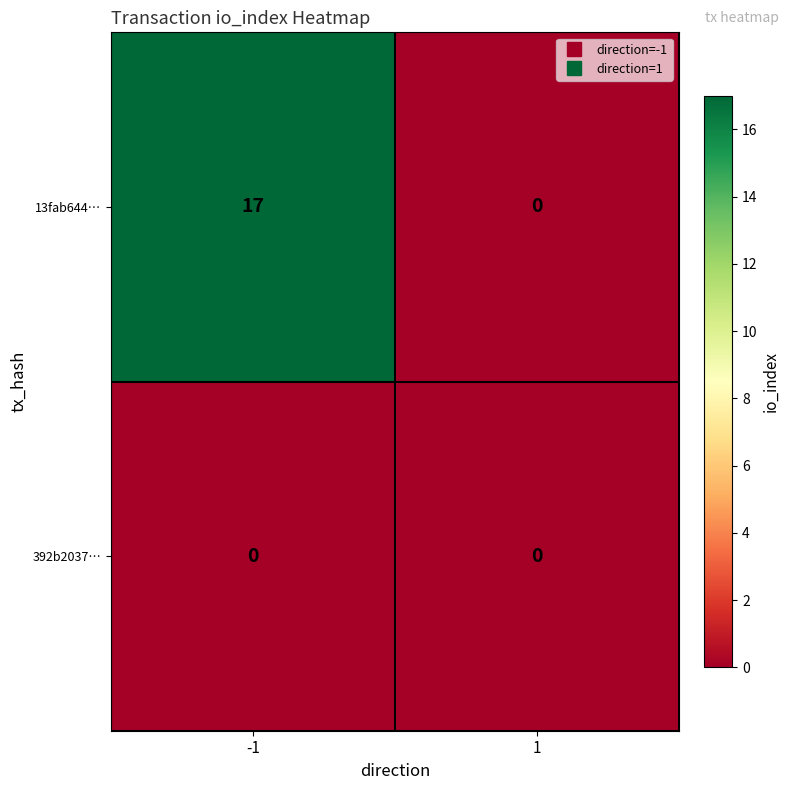

At -1, list the series in order from smallest to largest.

392b2037…, 13fab644…